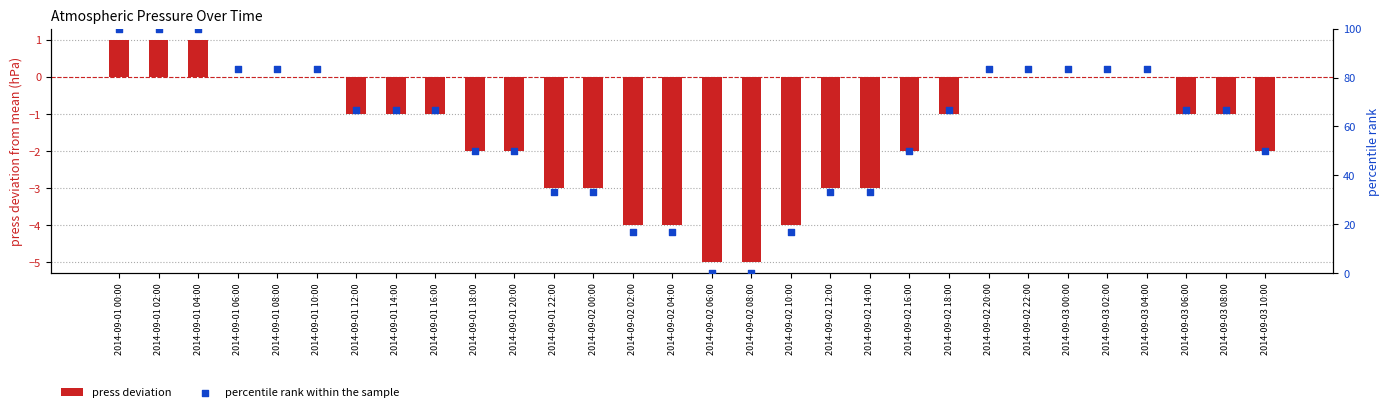

At how many categories does at least one series exceed 38?

21